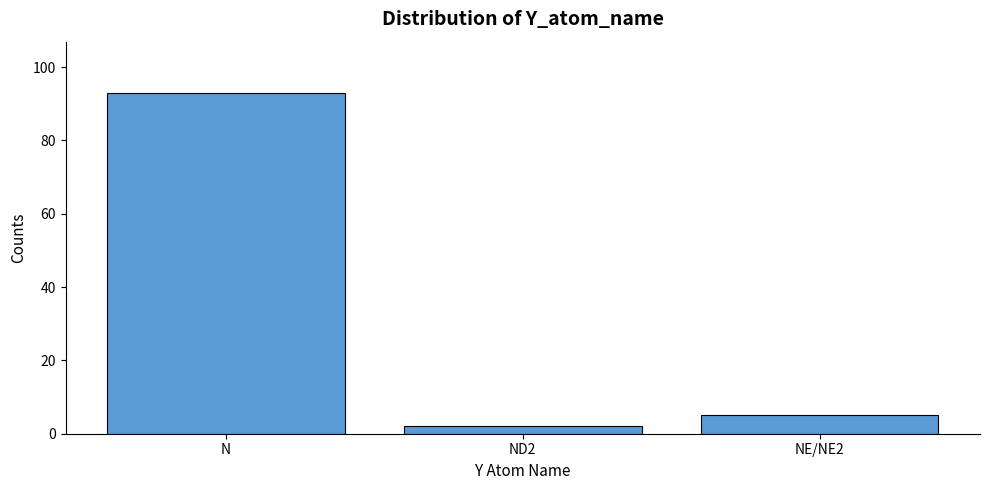

What is the change in value from ND2 to NE/NE2?

+3